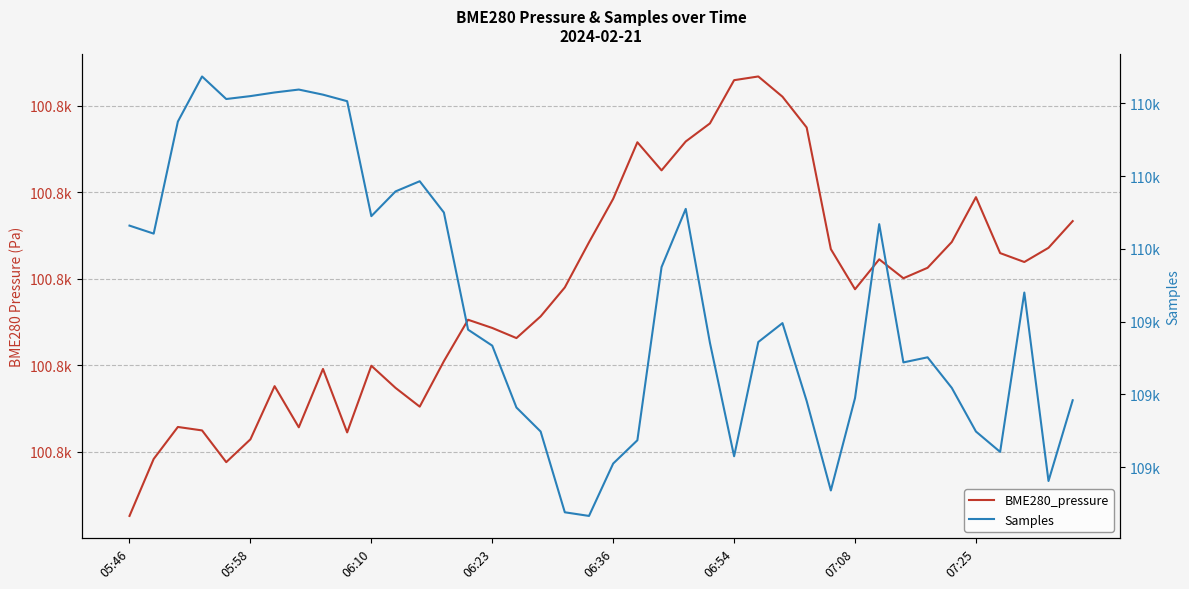

What is the sum of all Samples values?

4397058.0